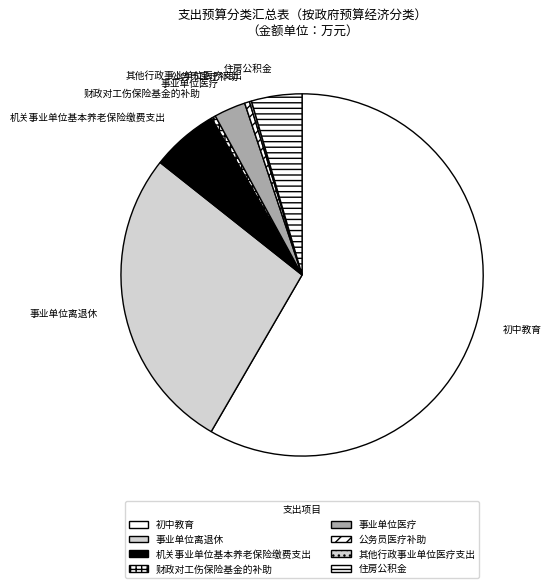

Is it true that 机关事业单位基本养老保险缴费支出 is 1% of the pie?

False